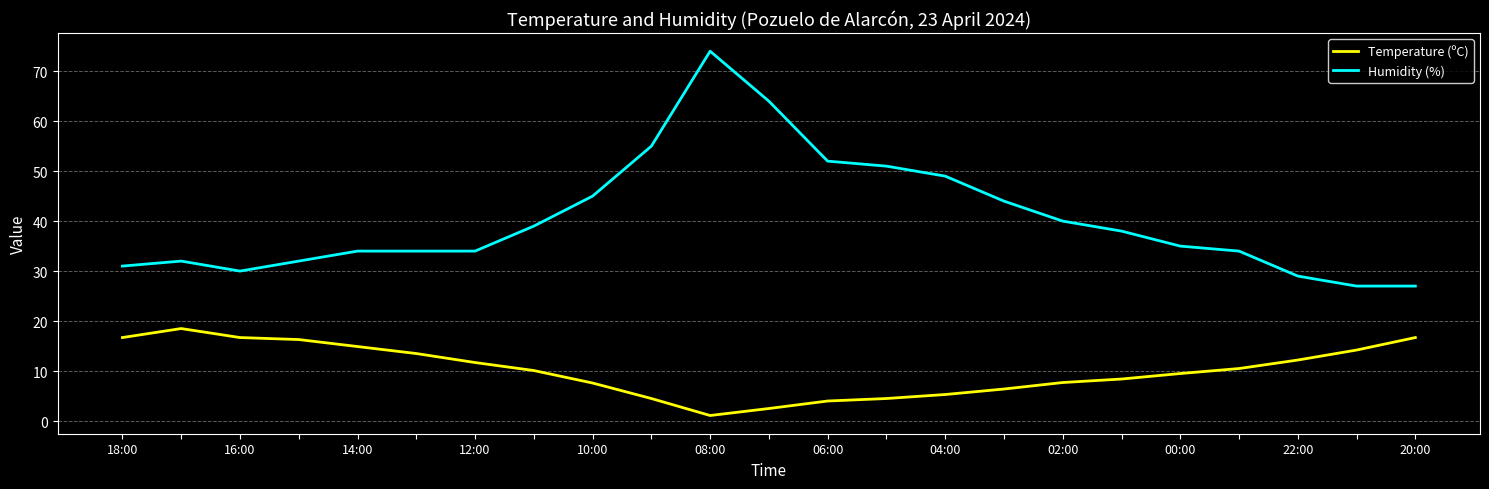

What is the maximum value shown in the chart?

74.0